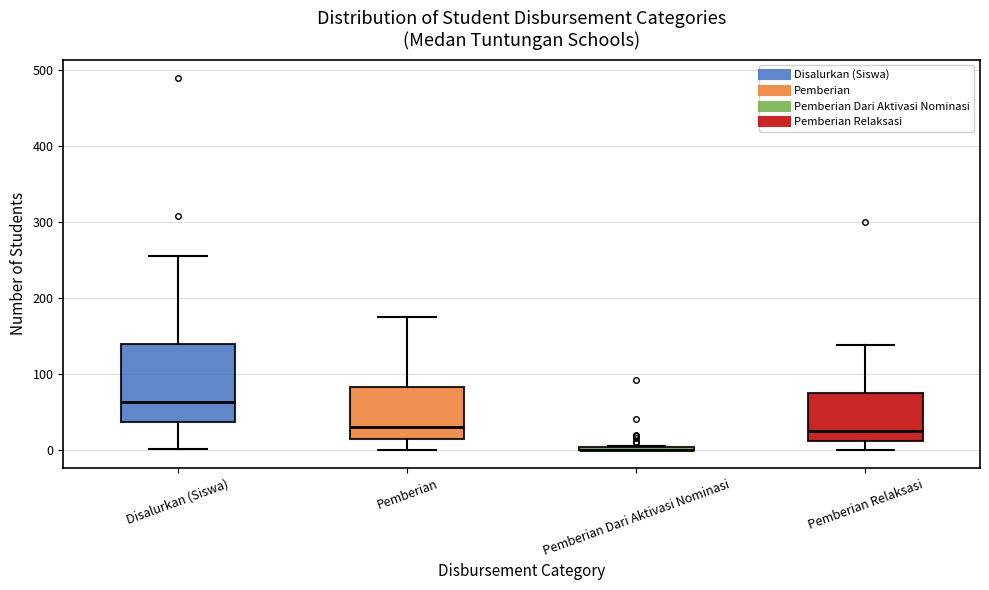

Reading left to right, transcribe this box plot: for each box, give where its median line is, the range the box spans, and where its two whiskers end, as read against the y-axis. The values are not printed on the chart, so give them approximately, as read against the axis.

Disalurkan (Siswa): median 60, box 40 to 140, whiskers 0 to 260
Pemberian: median 30, box 10 to 80, whiskers 0 to 170
Pemberian Dari Aktivasi Nominasi: box collapsed to a line at 0, whiskers 0 to 10
Pemberian Relaksasi: median 30, box 10 to 70, whiskers 0 to 140